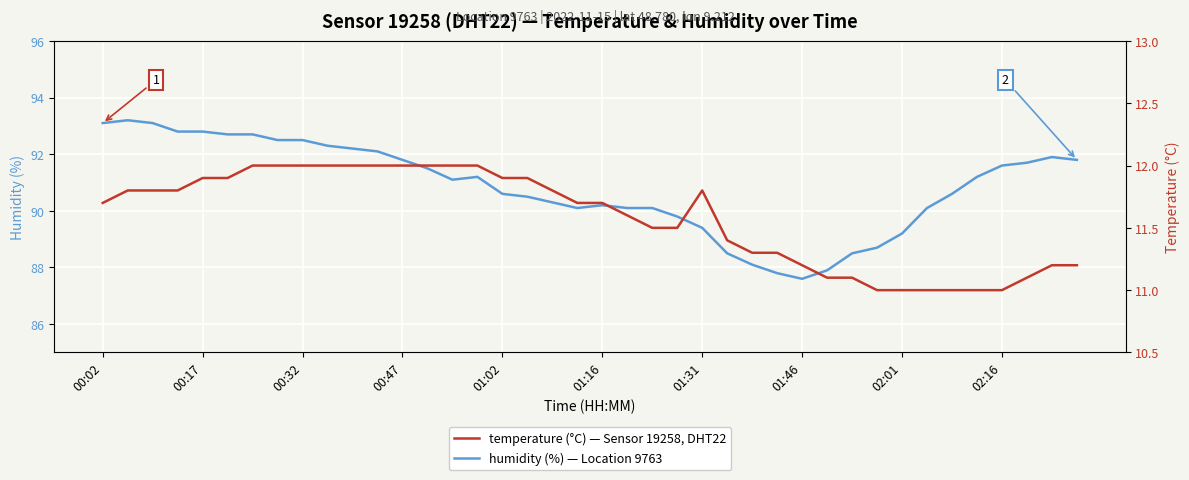

What are all the series names shown in the legend?

humidity, temperature